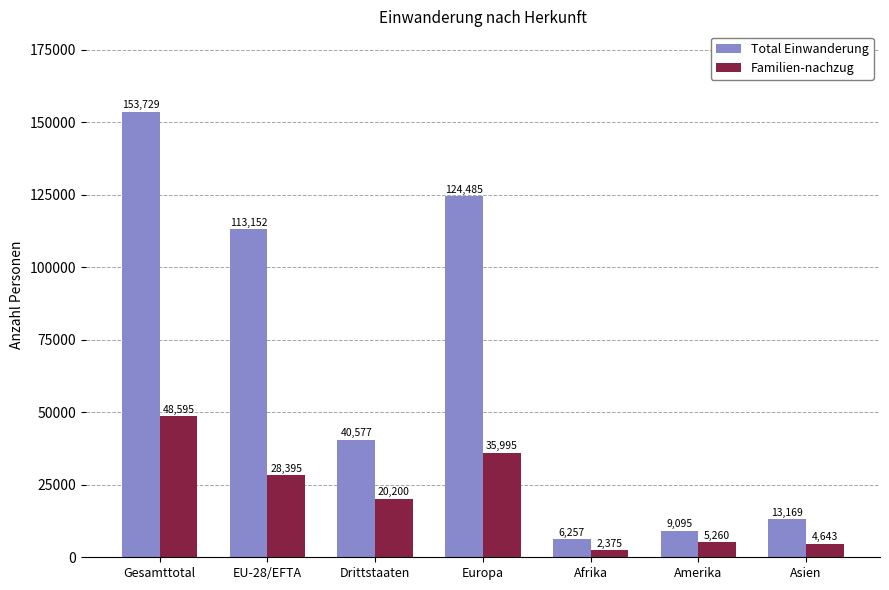

Which series changed the most between Europa and Afrika?

Total Einwanderung